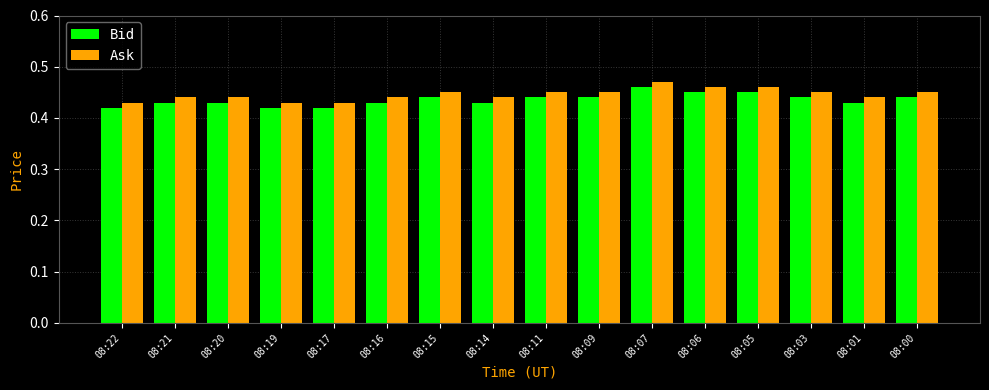

Which category has the highest value in the Bid series?

08:07